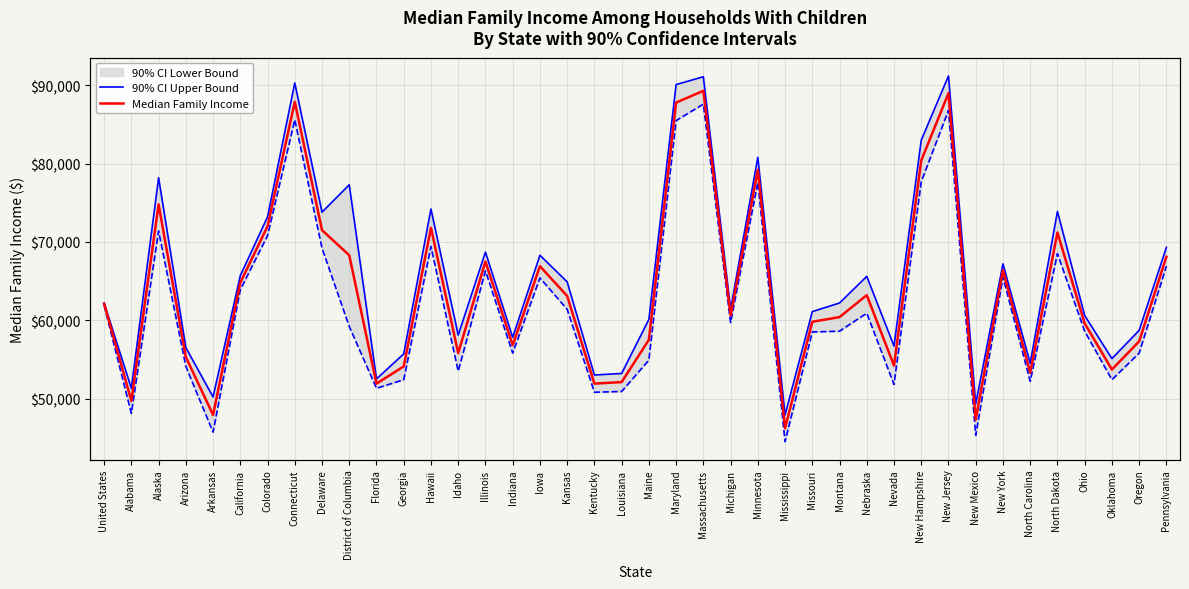

Which label corresponds to the largest value in the chart?

New Jersey